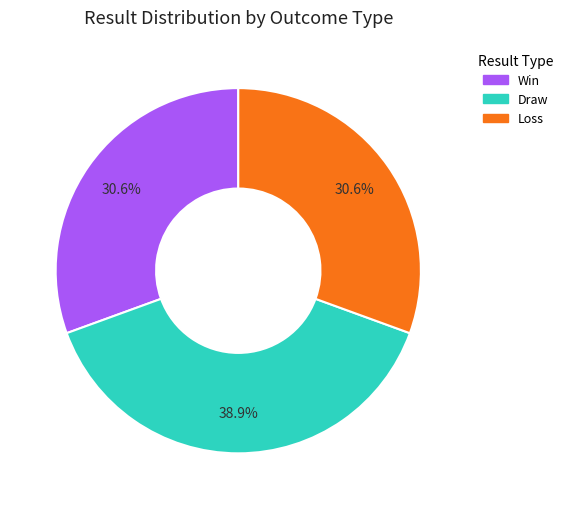

Is there any slice that represents more than half of the pie?

No